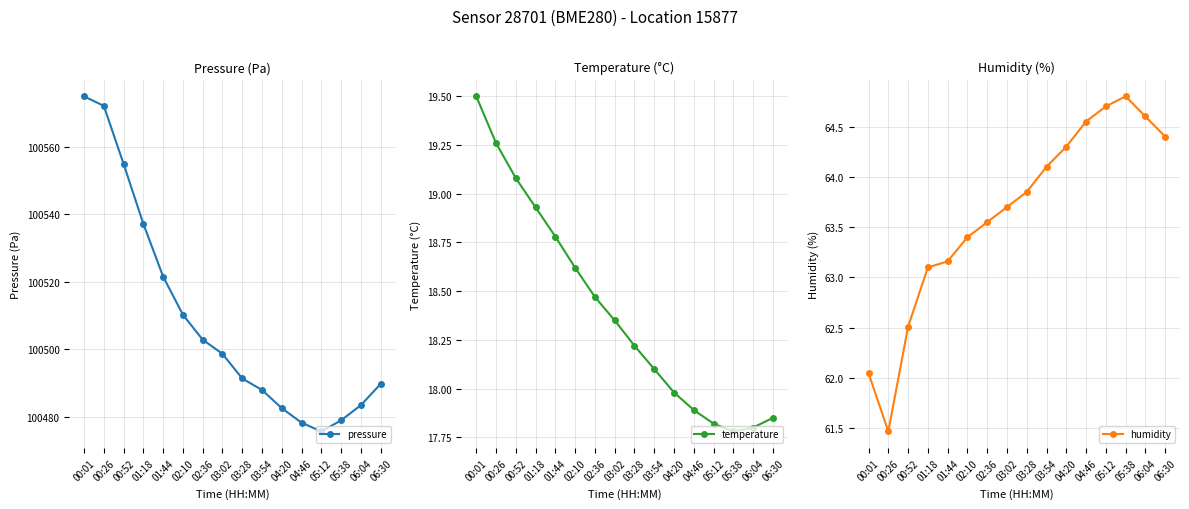

Which series has the largest total across all categories?

pressure